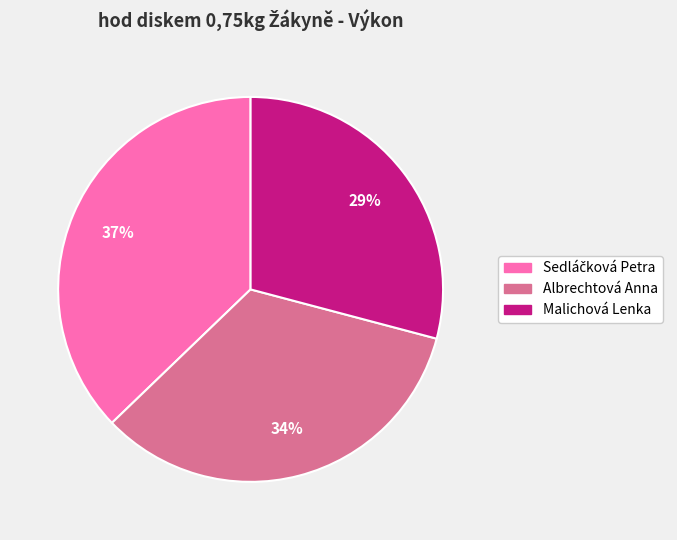

To the nearest percent, what is the average slice percentage?

33%